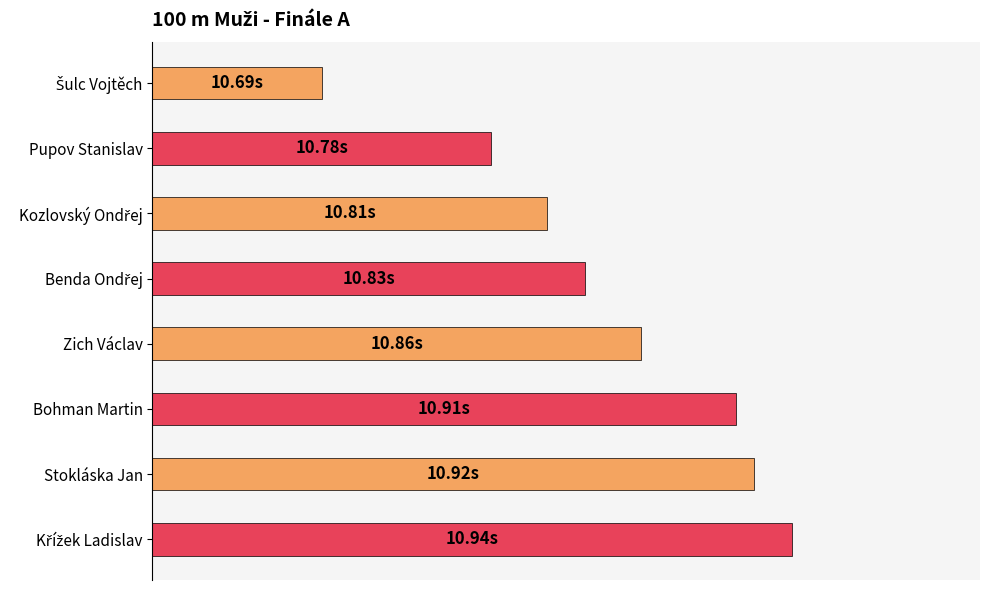

Where is the data nearest to the value 53?

Kozlovský Ondřej